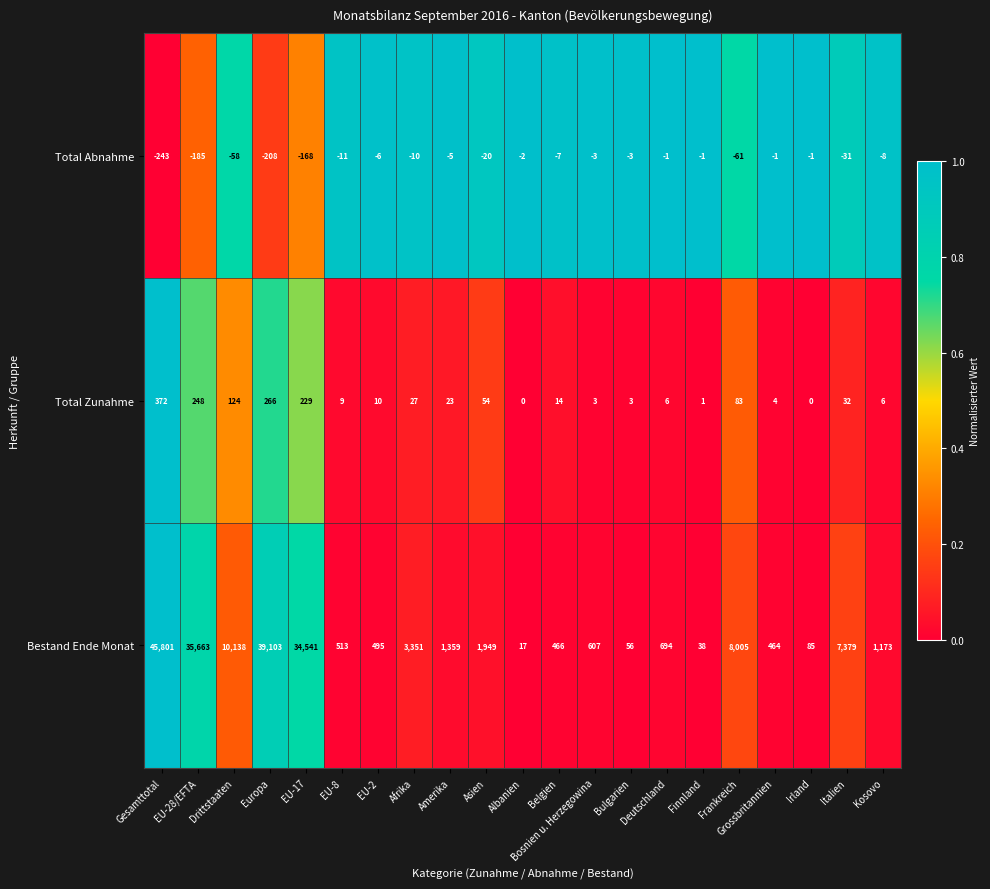

What is the difference between the Total Abnahme values at Albanien and EU-8?

9